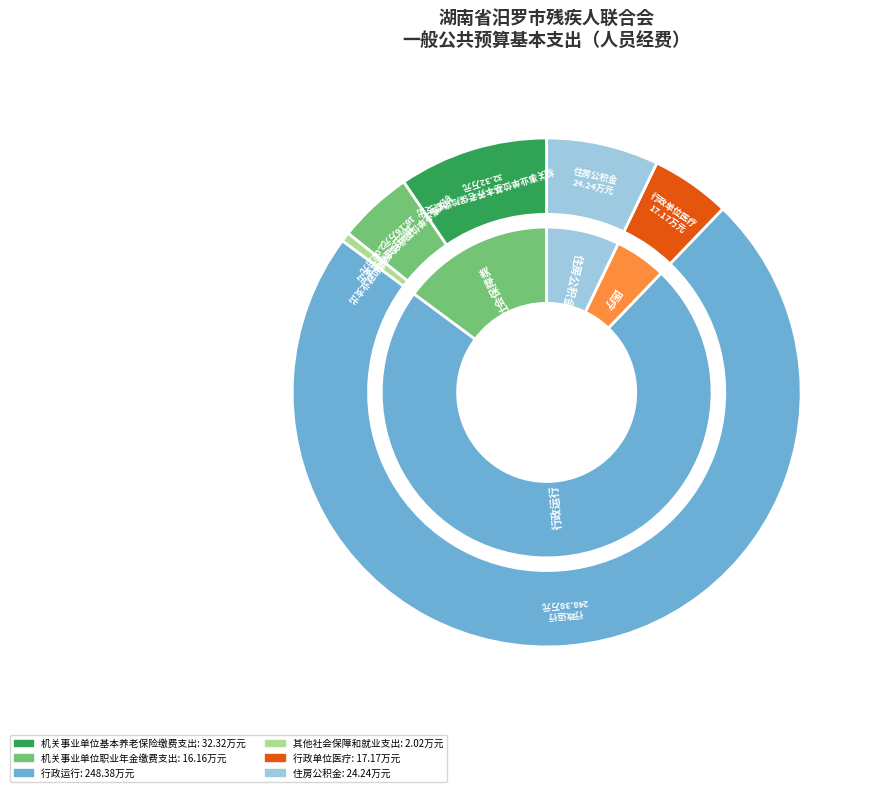

What percentage is the 其他社会保障和就业支出 slice, to the nearest percent?

1%